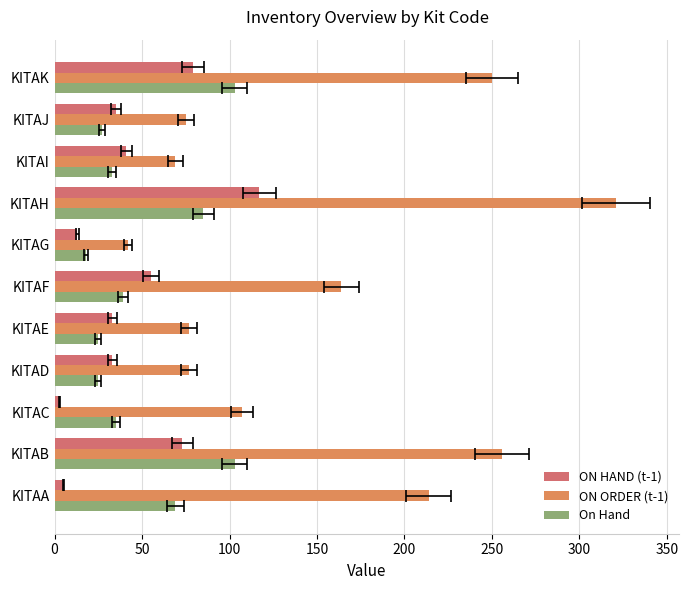

What is the lowest value of the On Hand series?

18